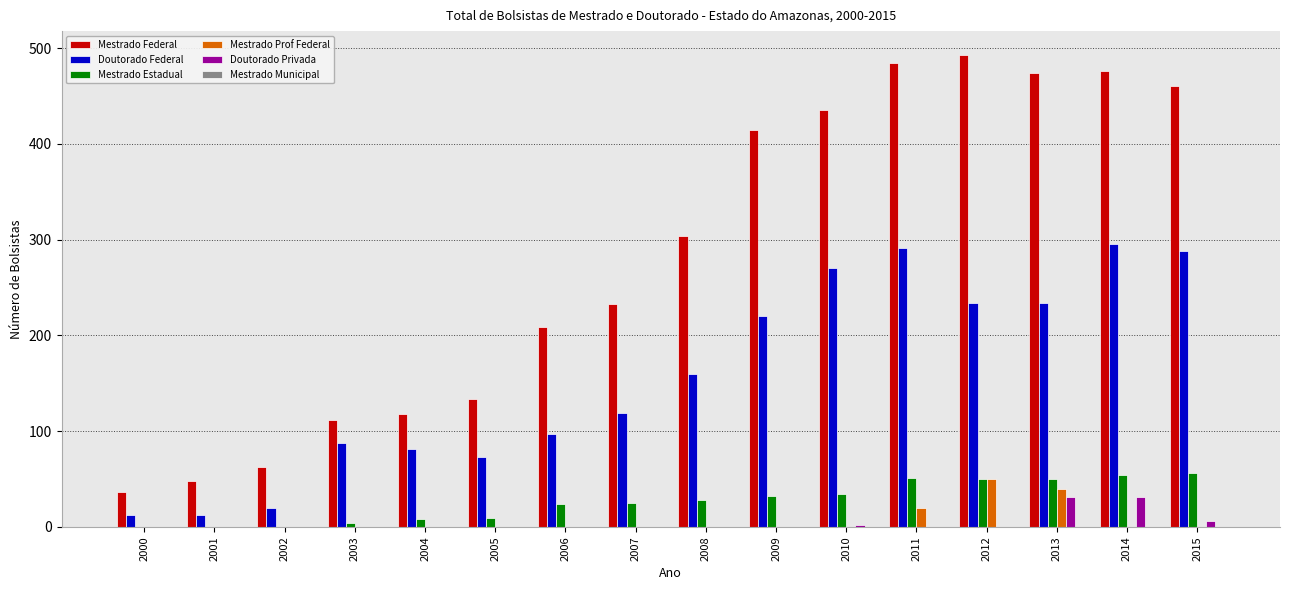

Are the bars grouped side by side (vs. stacked)?

Yes